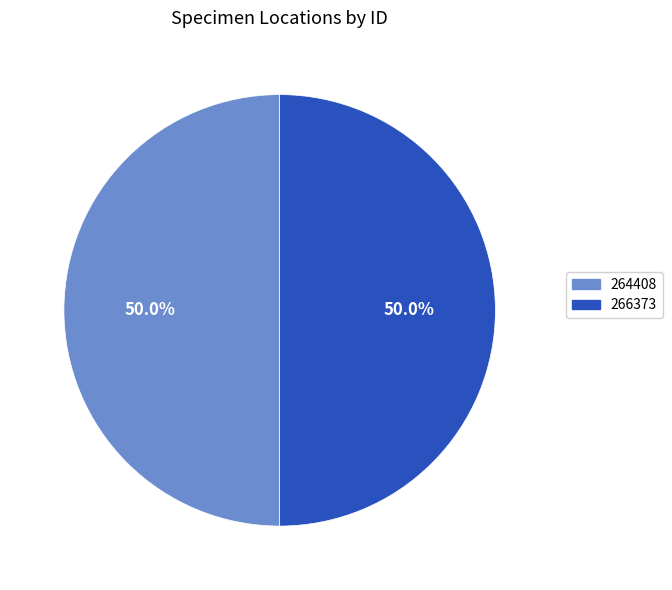

How much of the chart is everything except 264408?

50.0%